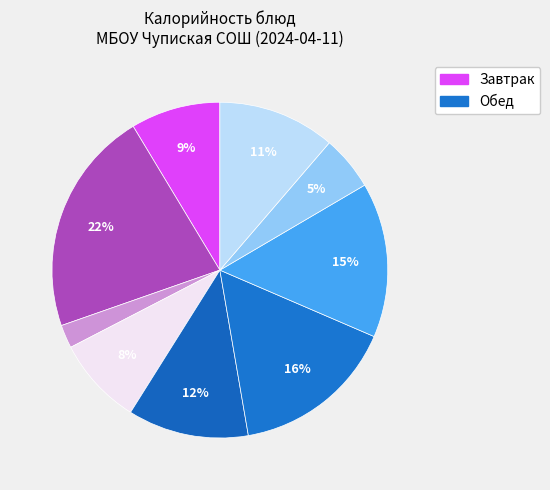

Is there a majority slice in this chart?

No